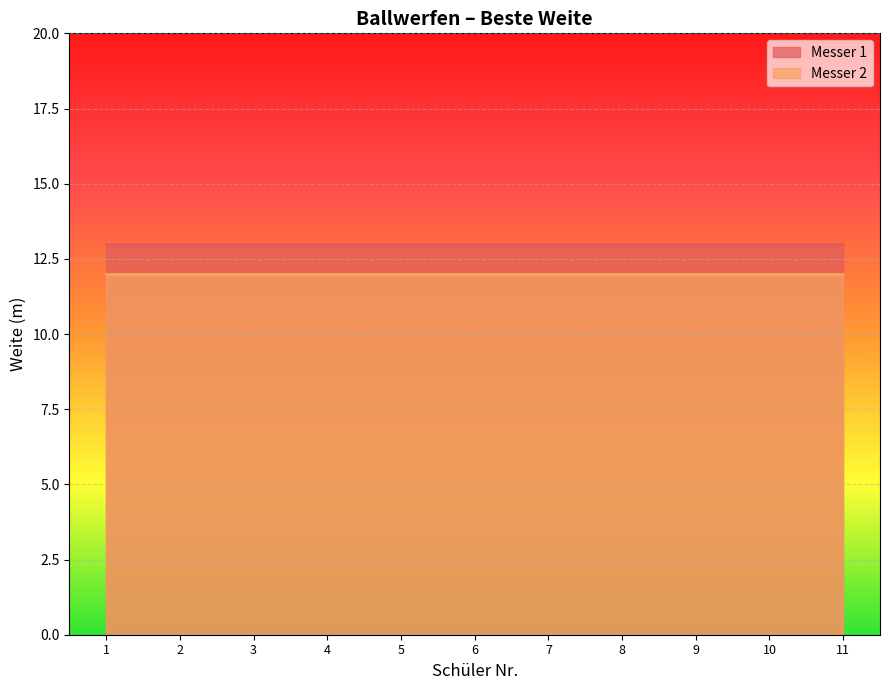

The value of Messer 2 at 9 is 12. True or false?

True